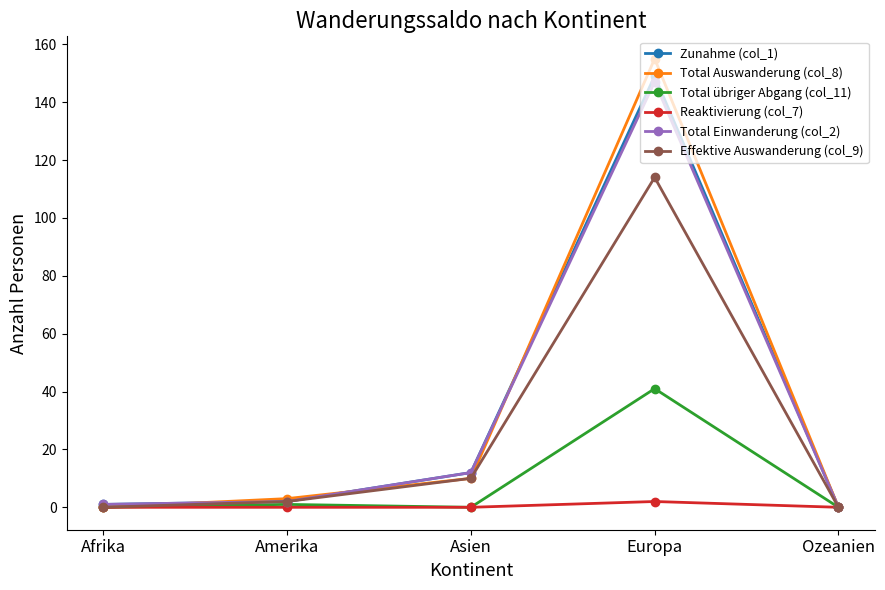

What position from the right is Europa?

2